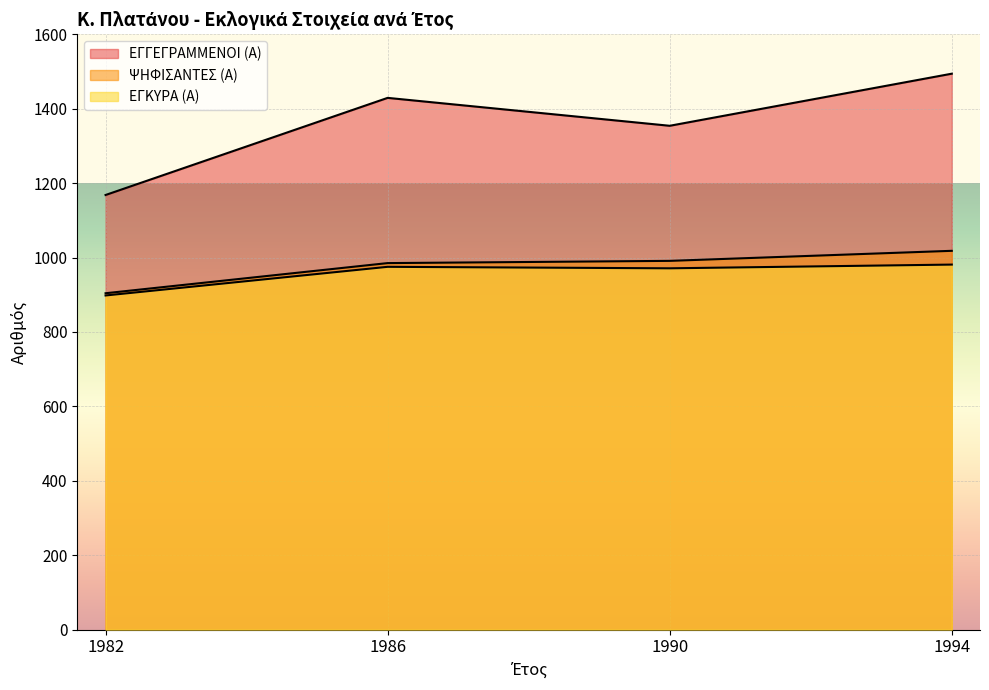

Where is the first local maximum for ΕΓΓΕΓΡΑΜΜΕΝΟΙ (Α)?

1986